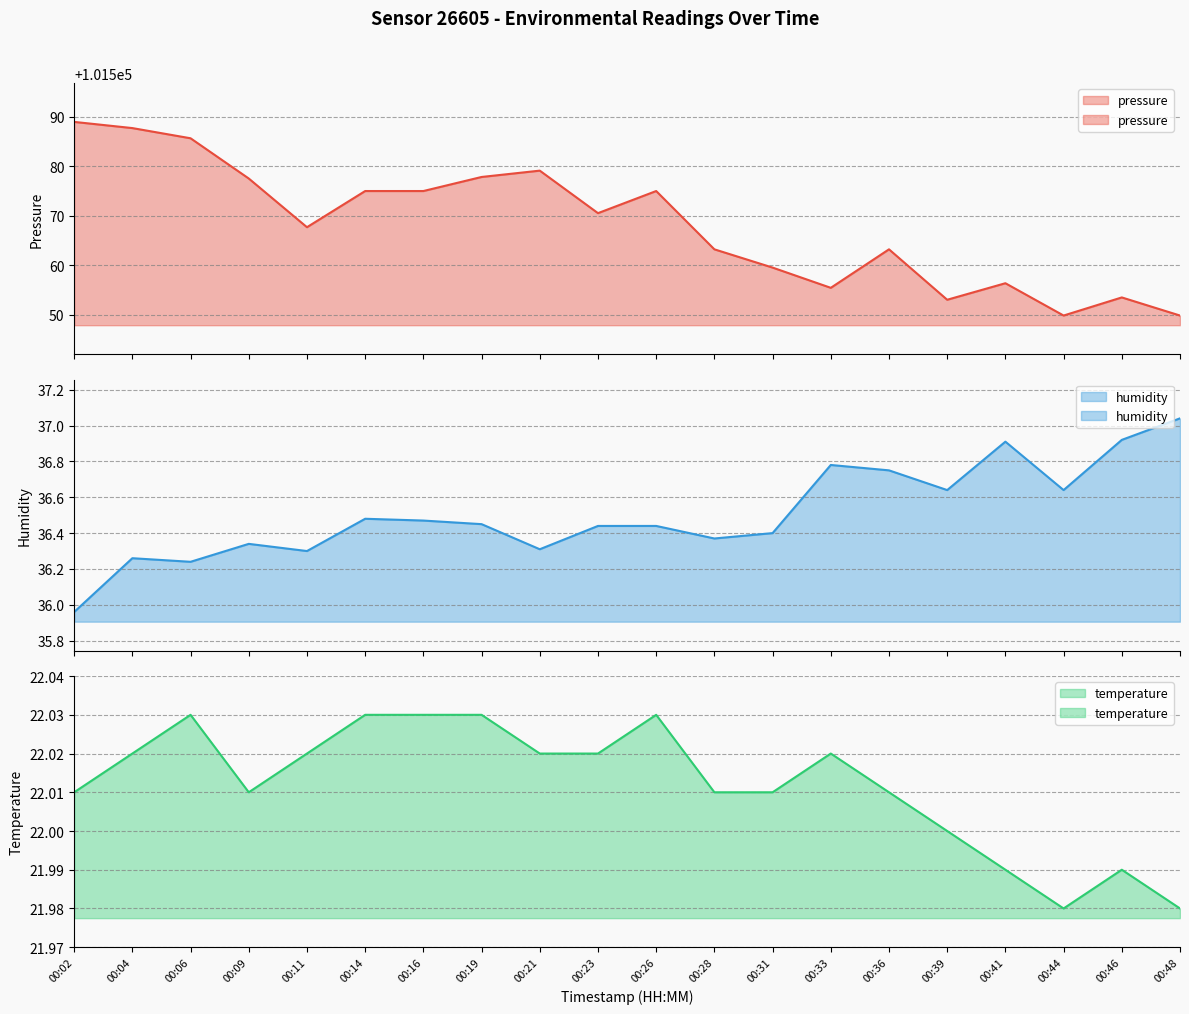

The value of humidity at 00:11 is 54.8. True or false?

False